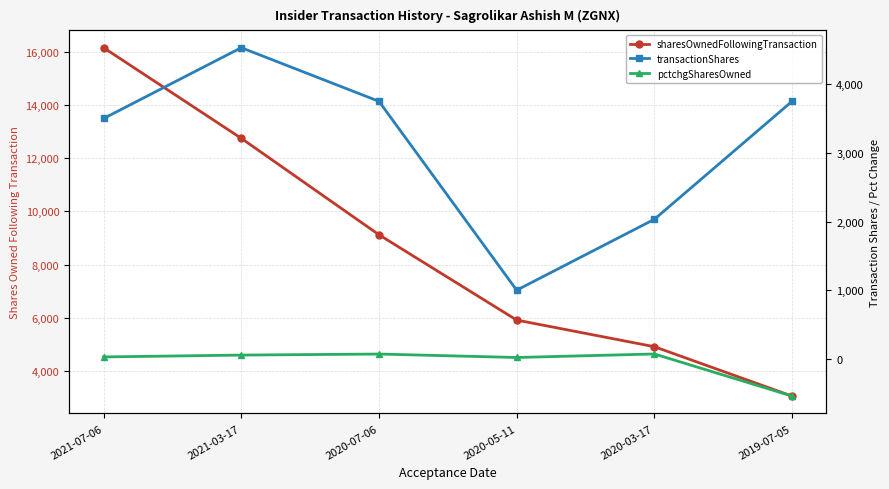

True or false: pctchgSharesOwned and sharesOwnedFollowingTransaction intersect in this chart.

False